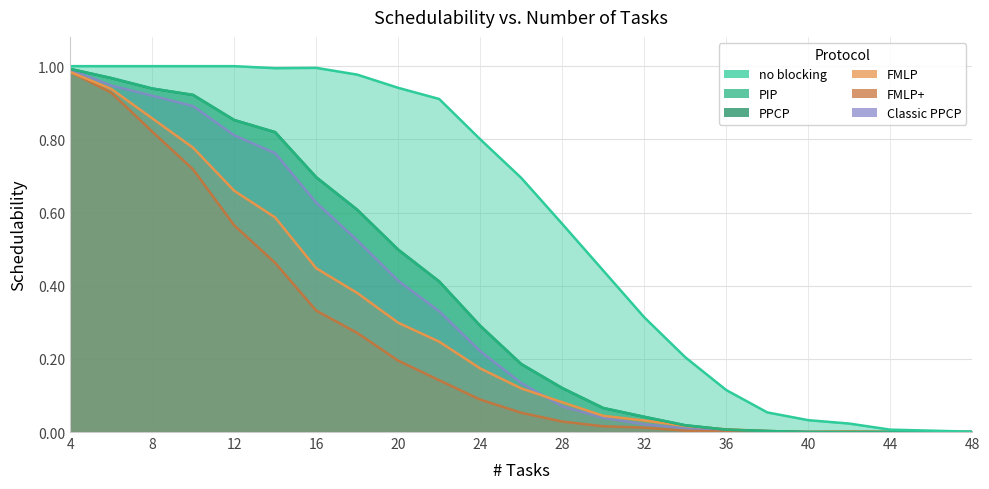

Count the number of data series in this chart.

6